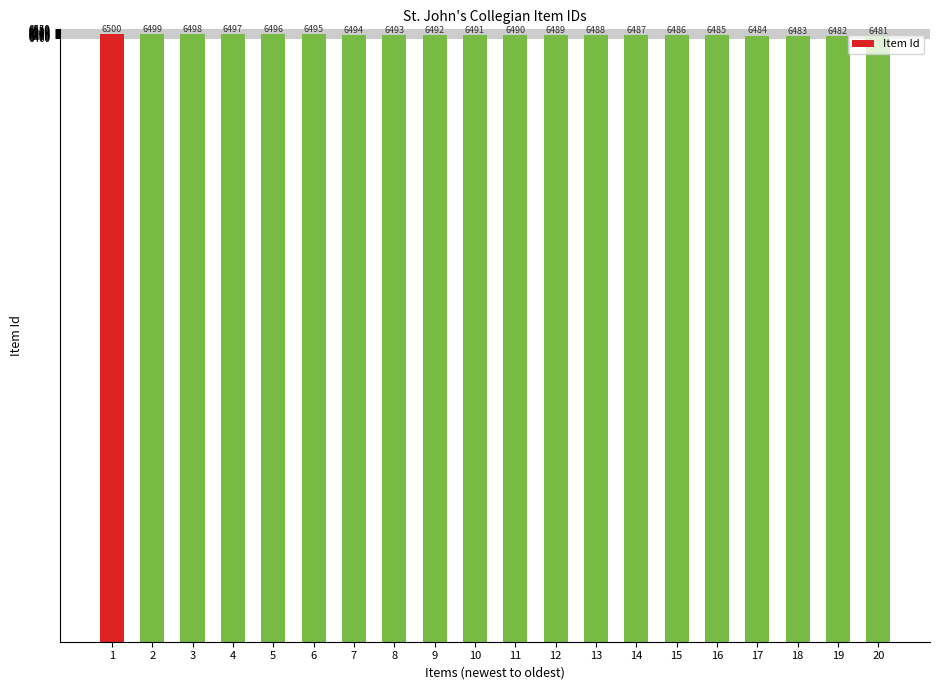

List the labels in order of value, smallest first.

20, 19, 18, 17, 16, 15, 14, 13, 12, 11, 10, 9, 8, 7, 6, 5, 4, 3, 2, 1